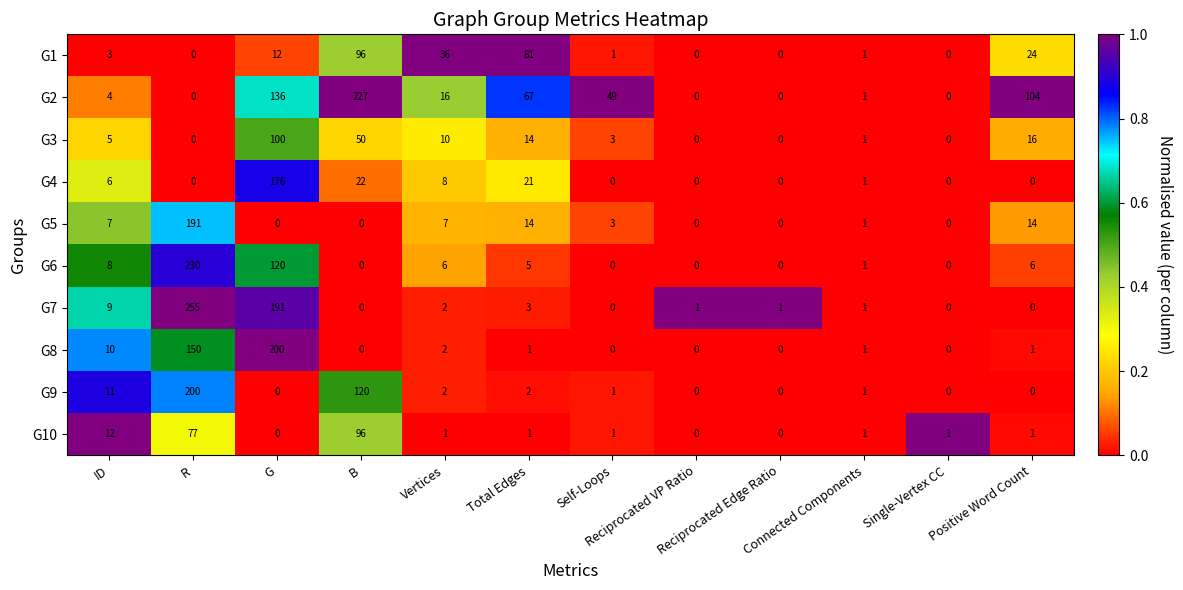

At how many categories does at least one series exceed 183?

3